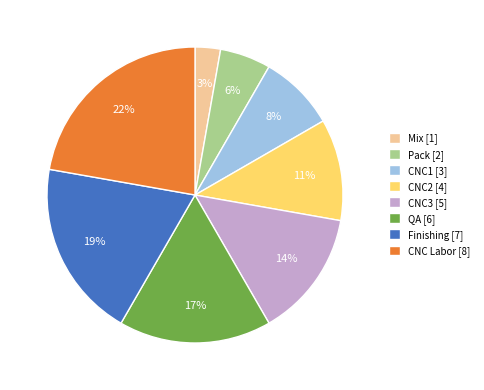

To the nearest percent, what is the average slice percentage?

12%